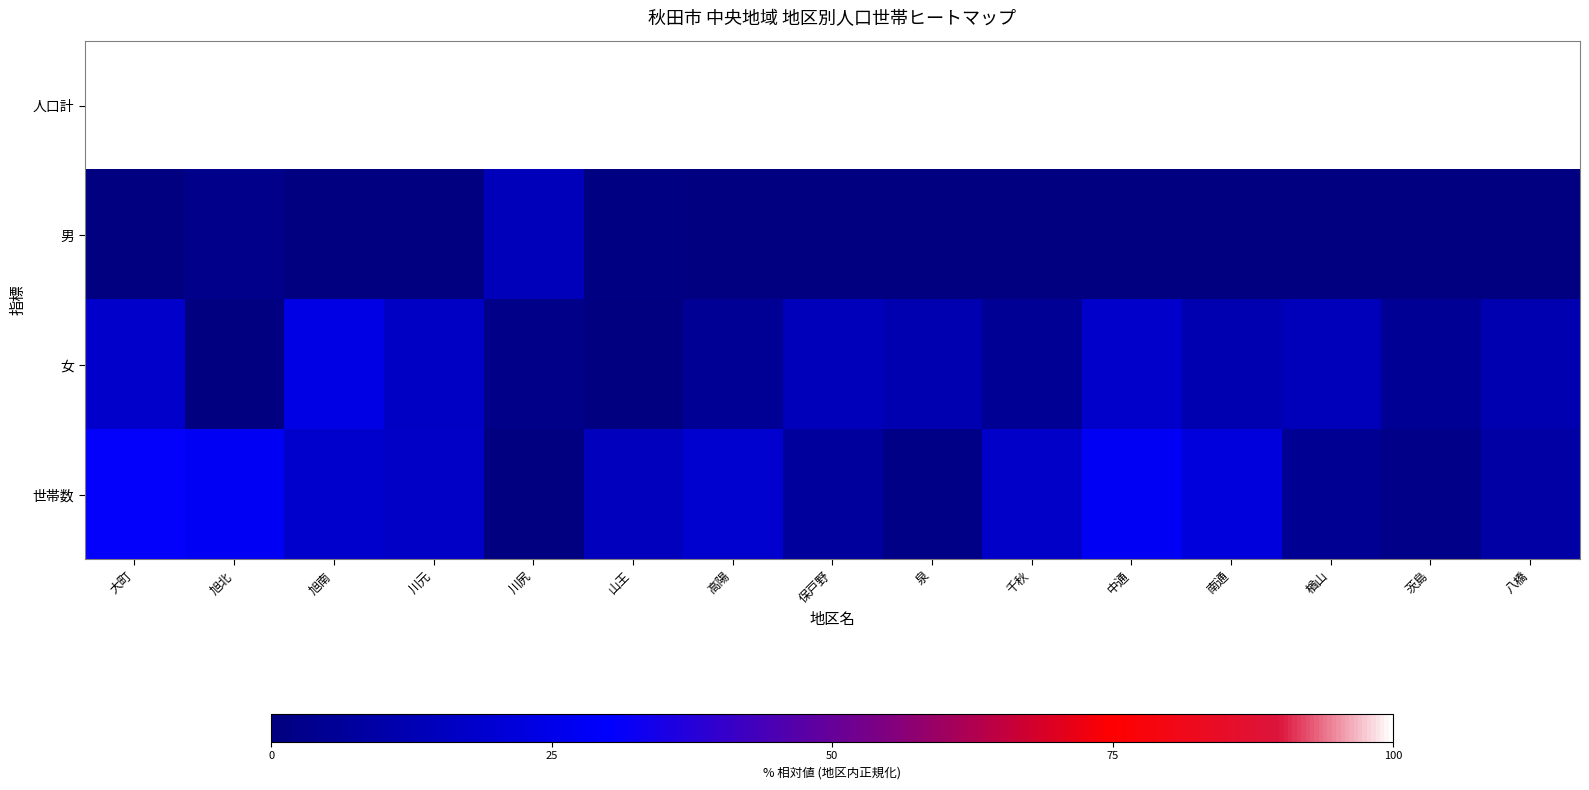

How many distinct data groups are displayed?

4